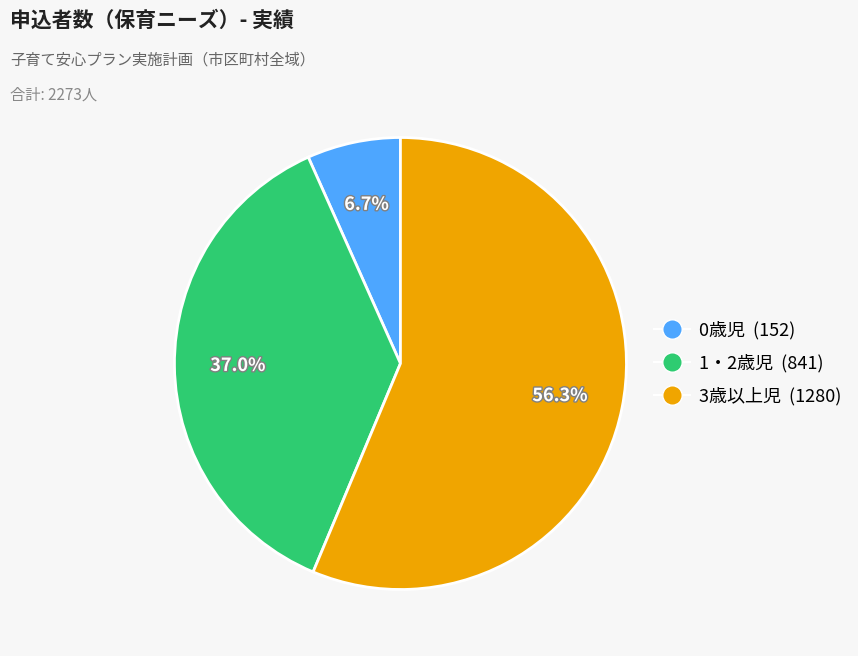

What portion of the pie excludes 0歳児 (152)?

93.3%